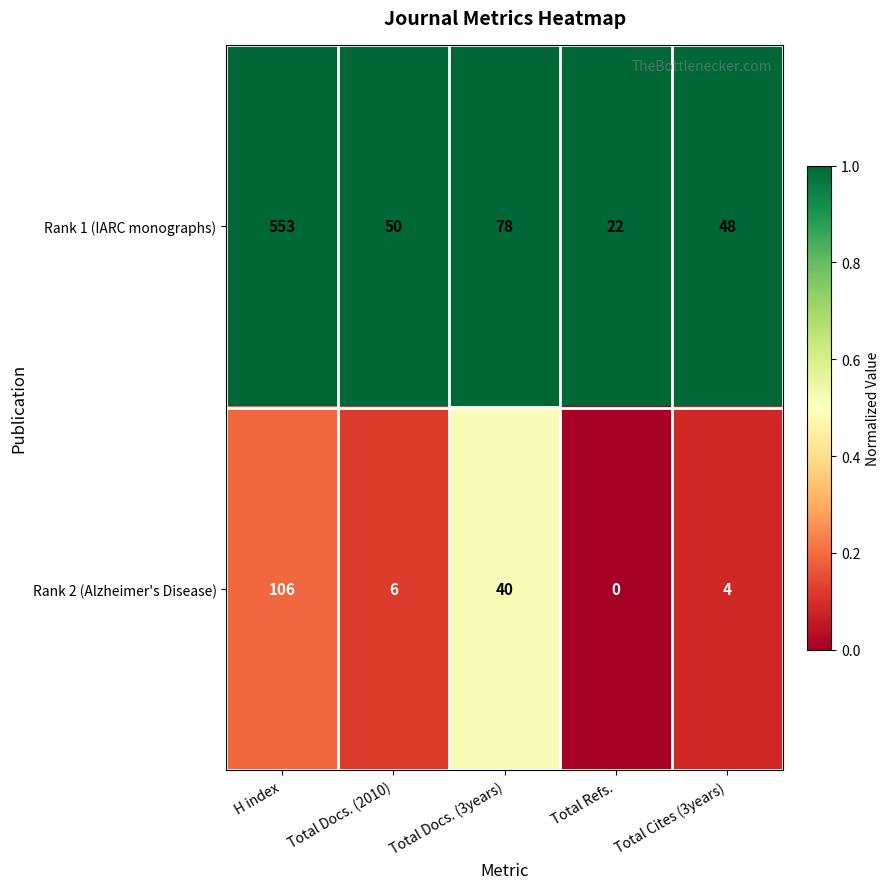

At which category is the sum across all series the highest?

H index